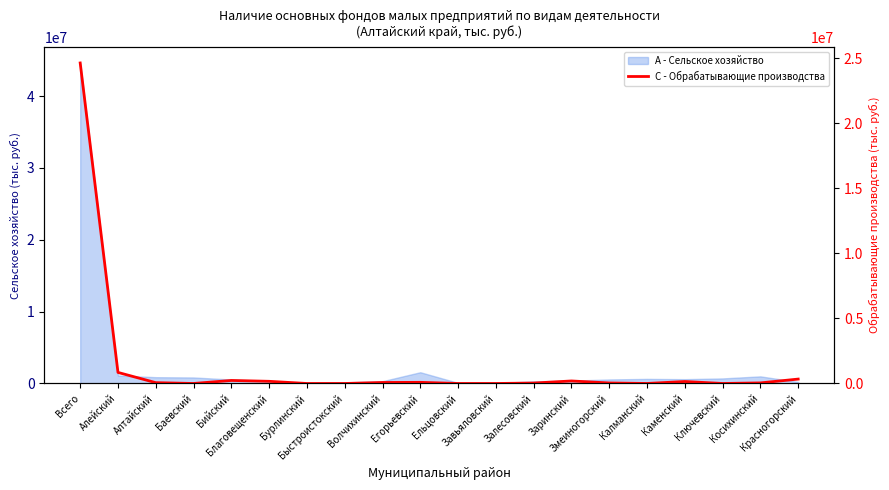

How many points are higher than both their immediate neighbors (excluding endpoints)?

4